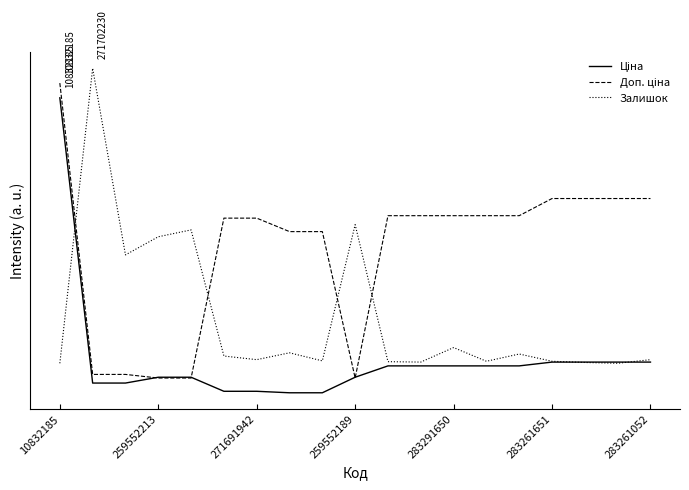

Is this an area chart (filled region under the line)?

No